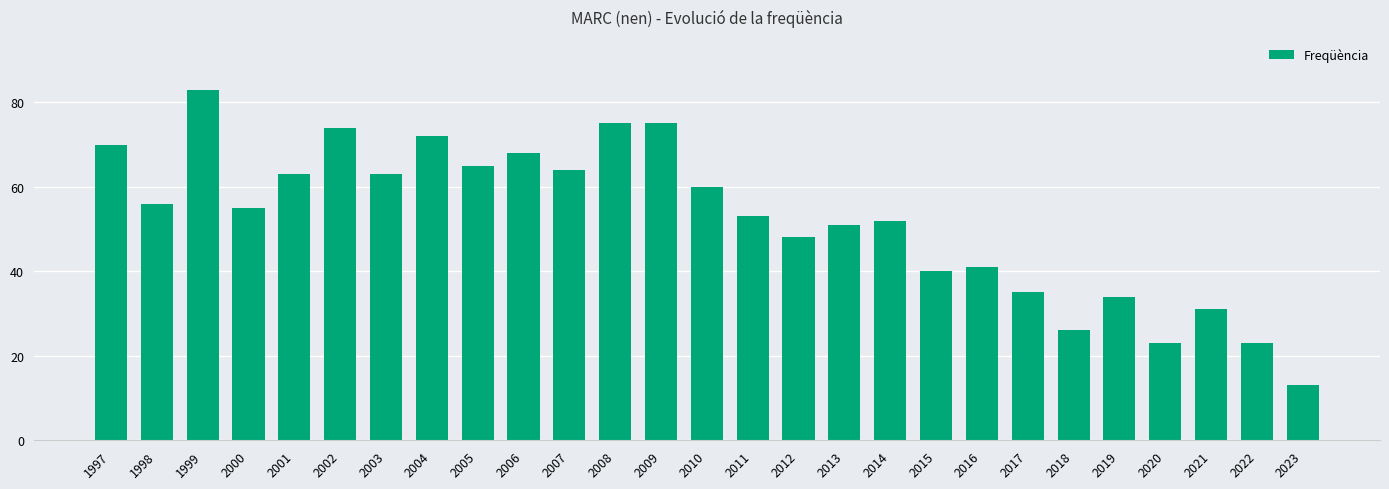

What is the value of the 3rd bar from the left?

83